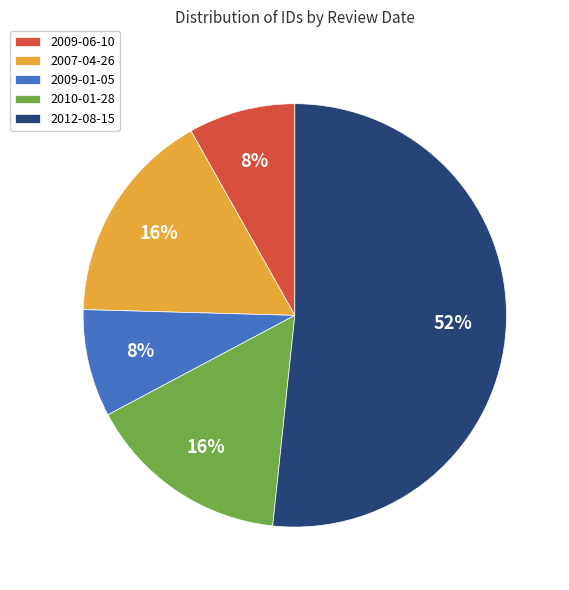

How many slices are in this pie chart?

5